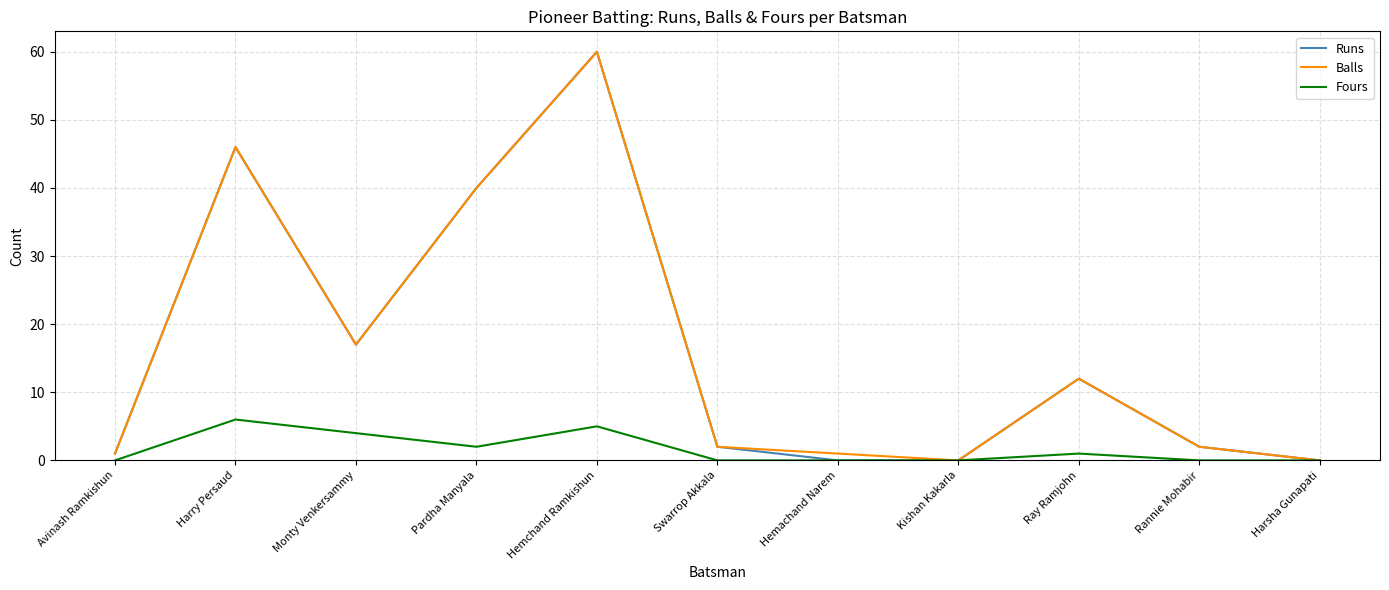

What is the average value of the Balls series?

16